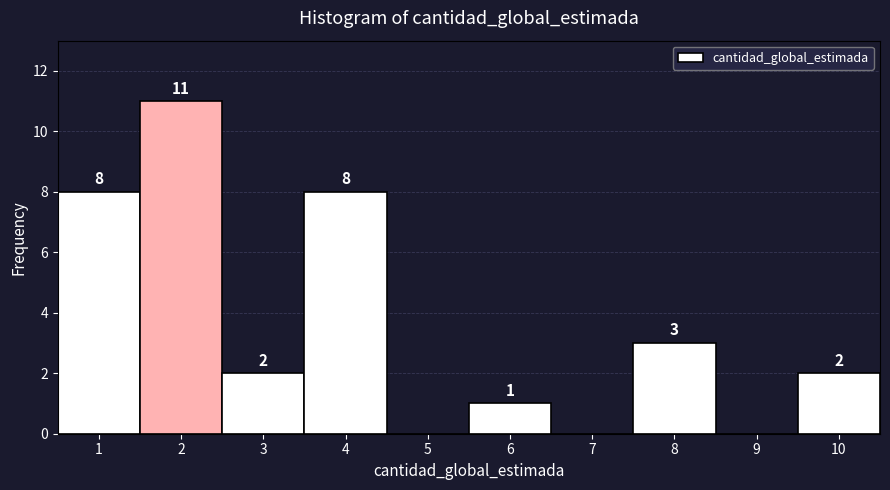

Reading right to left, list all the values displayed in this chart.

10=2	9=0	8=3	7=0	6=1	5=0	4=8	3=2	2=11	1=8